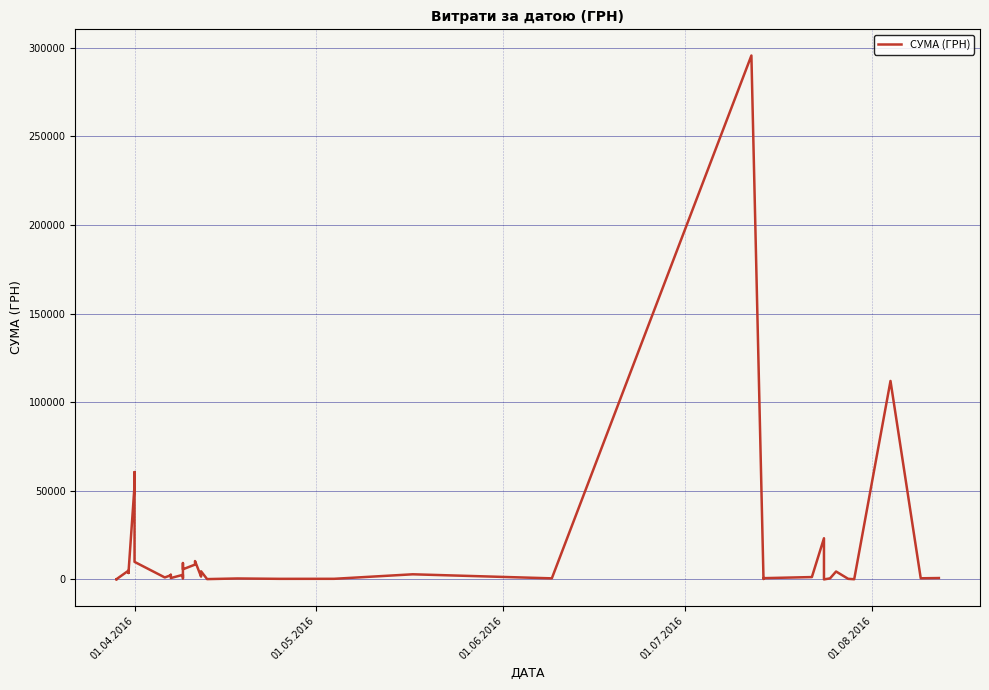

How many data points does each series have?

40